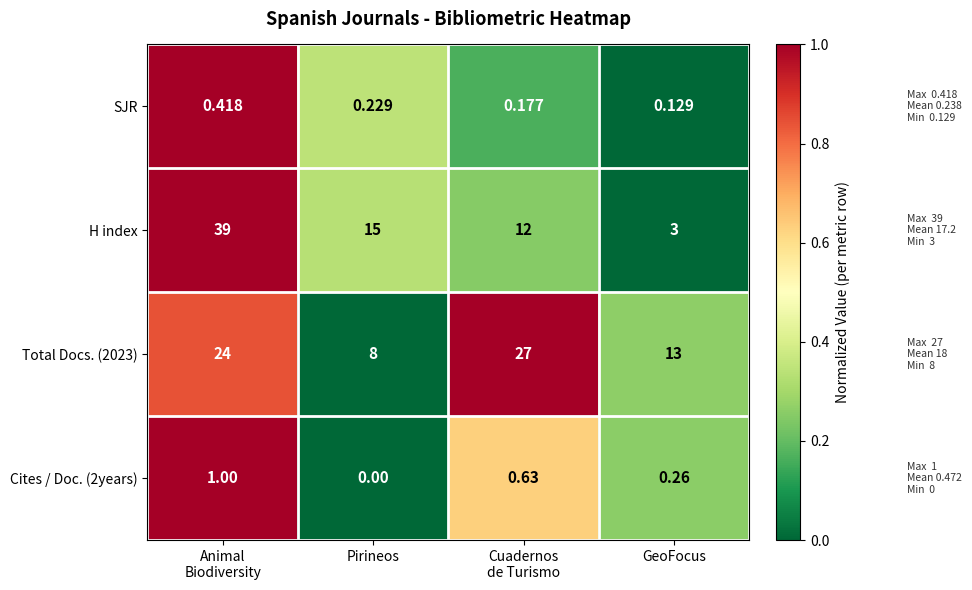

Is the value of Cites / Doc. (2years) at GeoFocus greater than the value of Total Docs. (2023) at GeoFocus?

No